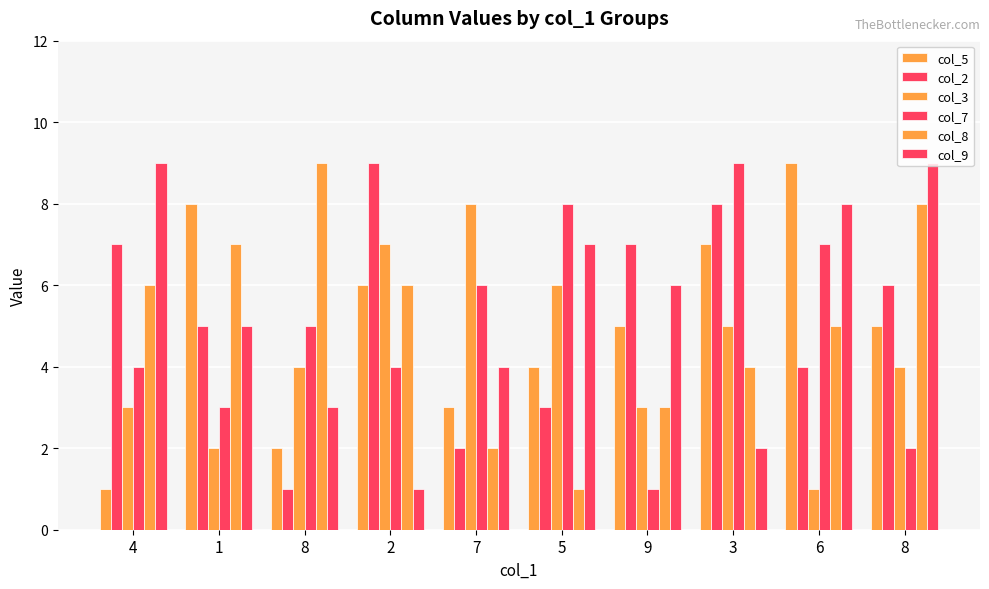

How many groups of bars are there?

10